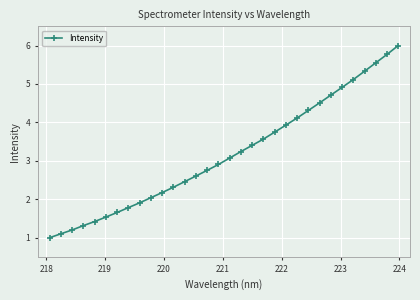

How many lines are shown in the chart?

1